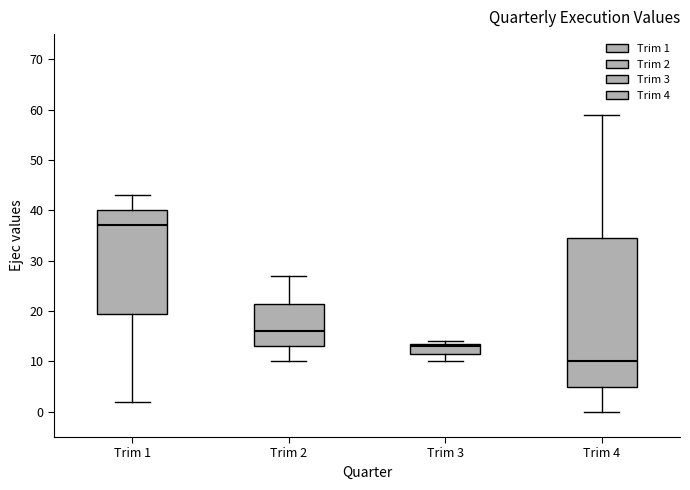

Where does the median line of the box for Trim 1 sit on the y-axis? The values are not printed on the chart, so give them approximately, as read against the axis.

37